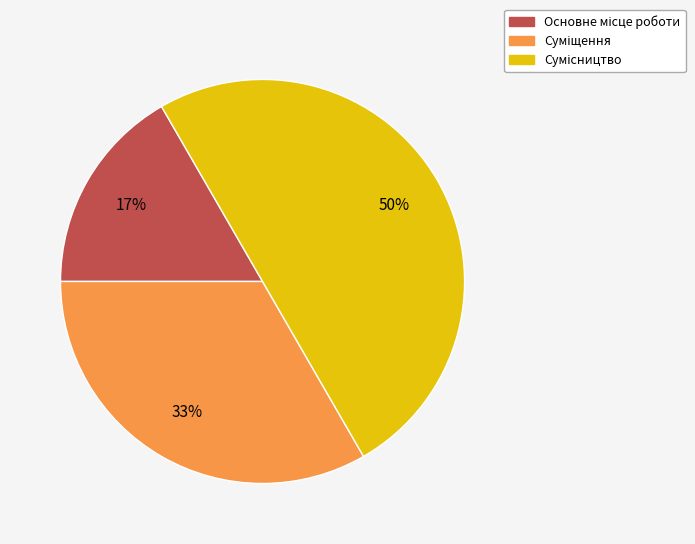

How many slices are in this pie chart?

3